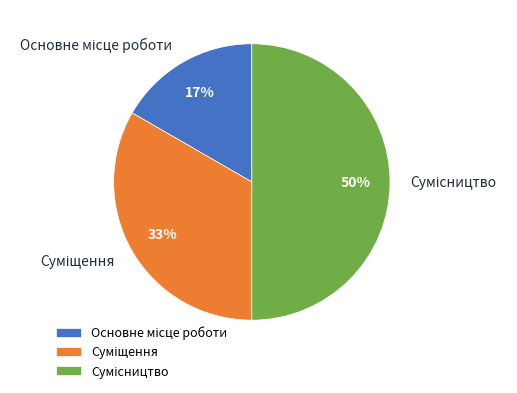

To the nearest percent, what is the difference between the largest and smallest slice percentages?

33%